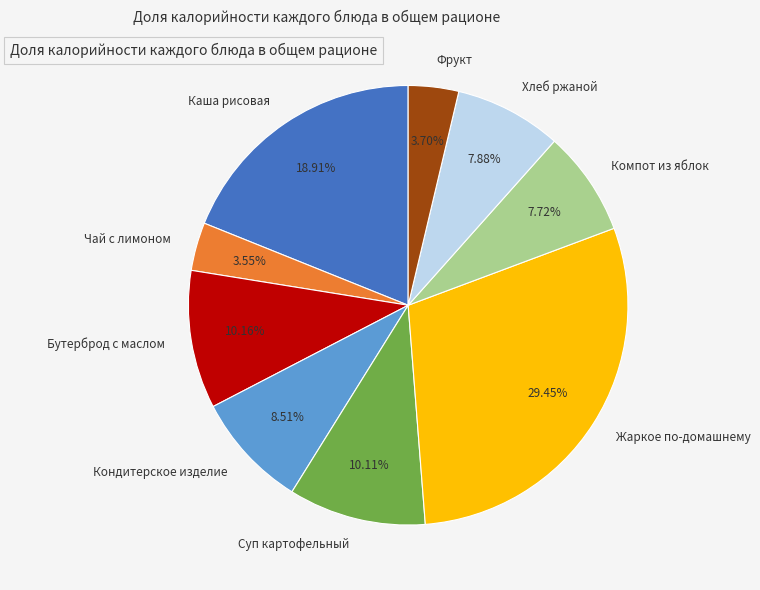

Between Кондитерское изделие and Чай с лимоном, which is larger?

Кондитерское изделие